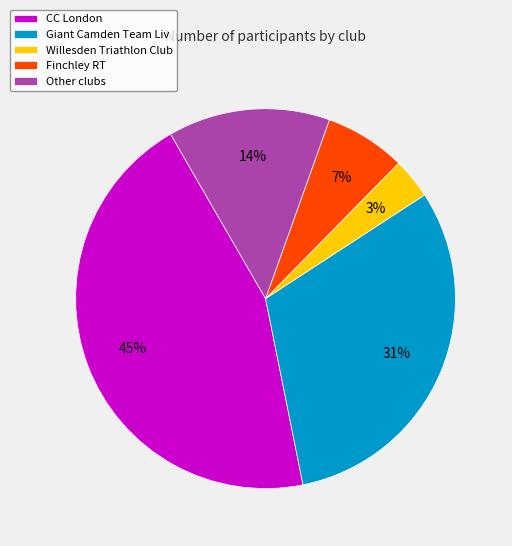

What is the smallest slice in the pie chart?

Willesden Triathlon Club